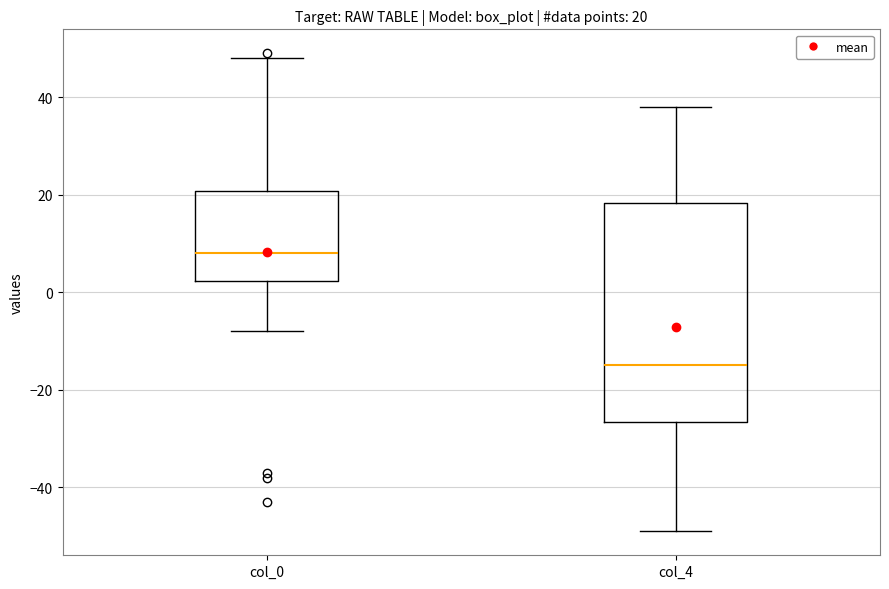

Which box is the tallest, from its lower edge to its upper edge?

col_4